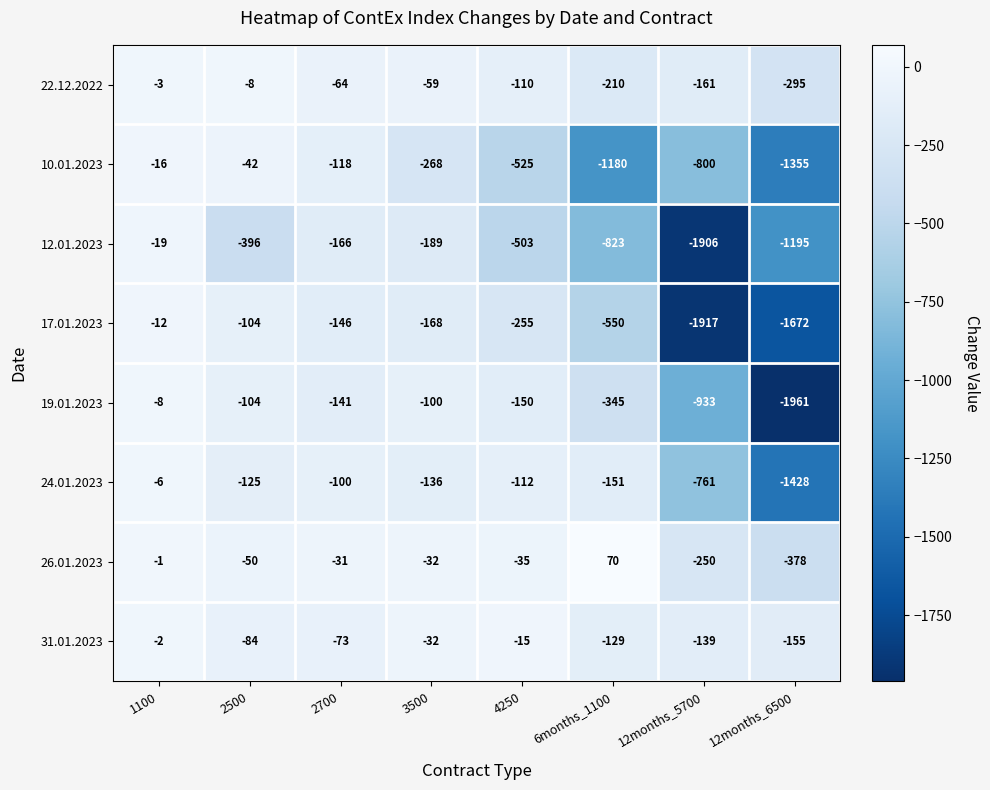

What is the difference between the second highest and minimum values in the 10.01.2023 series?

1313